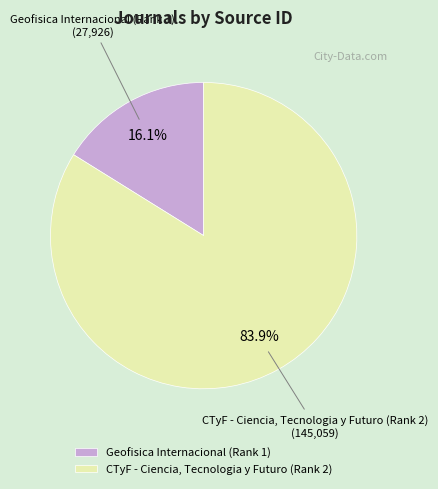

What is the smallest slice in the pie chart?

Geofisica Internacional (Rank 1)